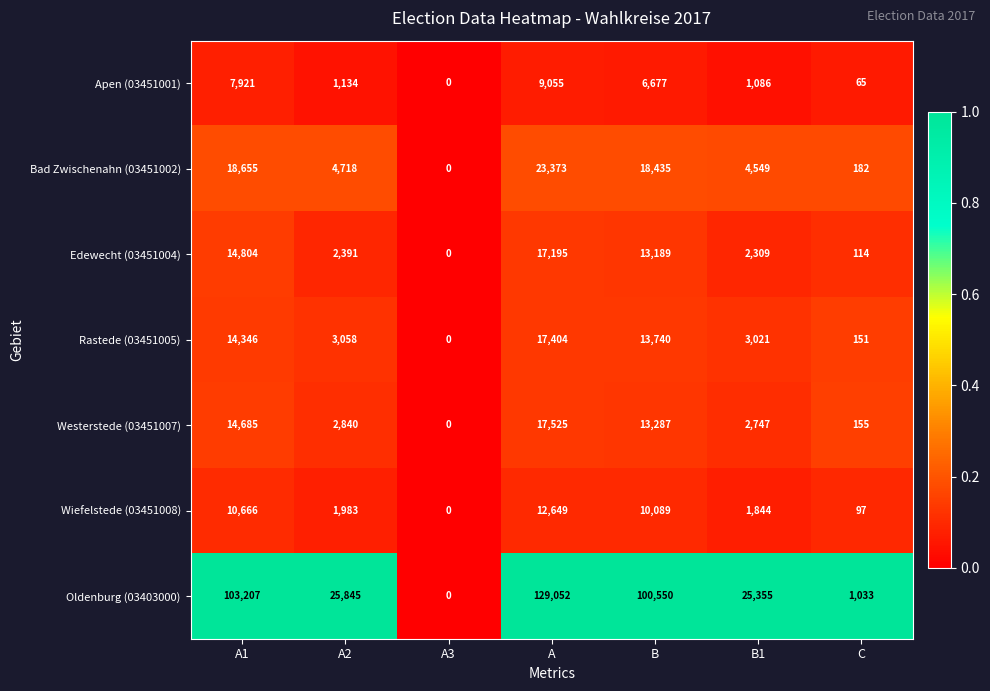

Which series has the largest total across all categories?

Oldenburg (03403000)